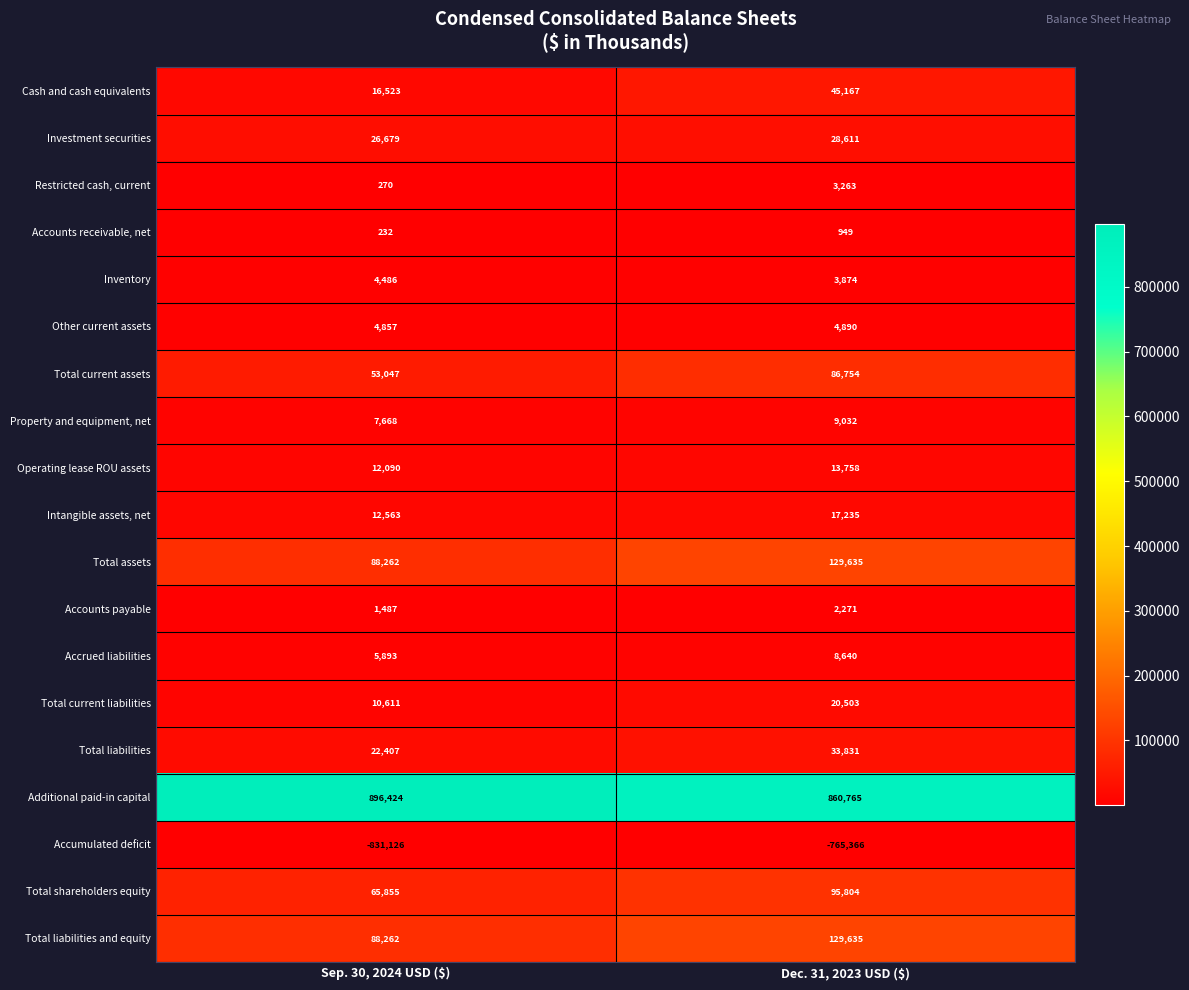

The Additional paid-in capital series shows 1471622 at Dec. 31, 2023 USD ($). True or false?

False